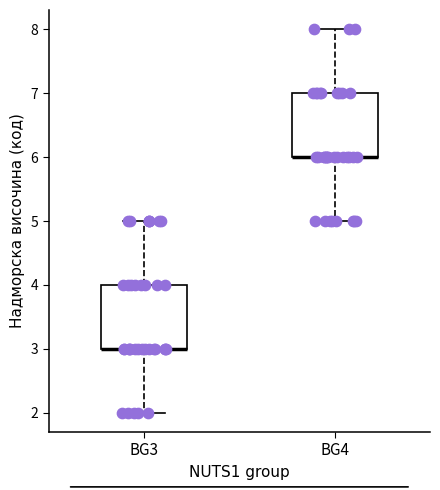

Where is the upper edge of the box for BG3 on the y-axis? The values are not printed on the chart, so give them approximately, as read against the axis.

4